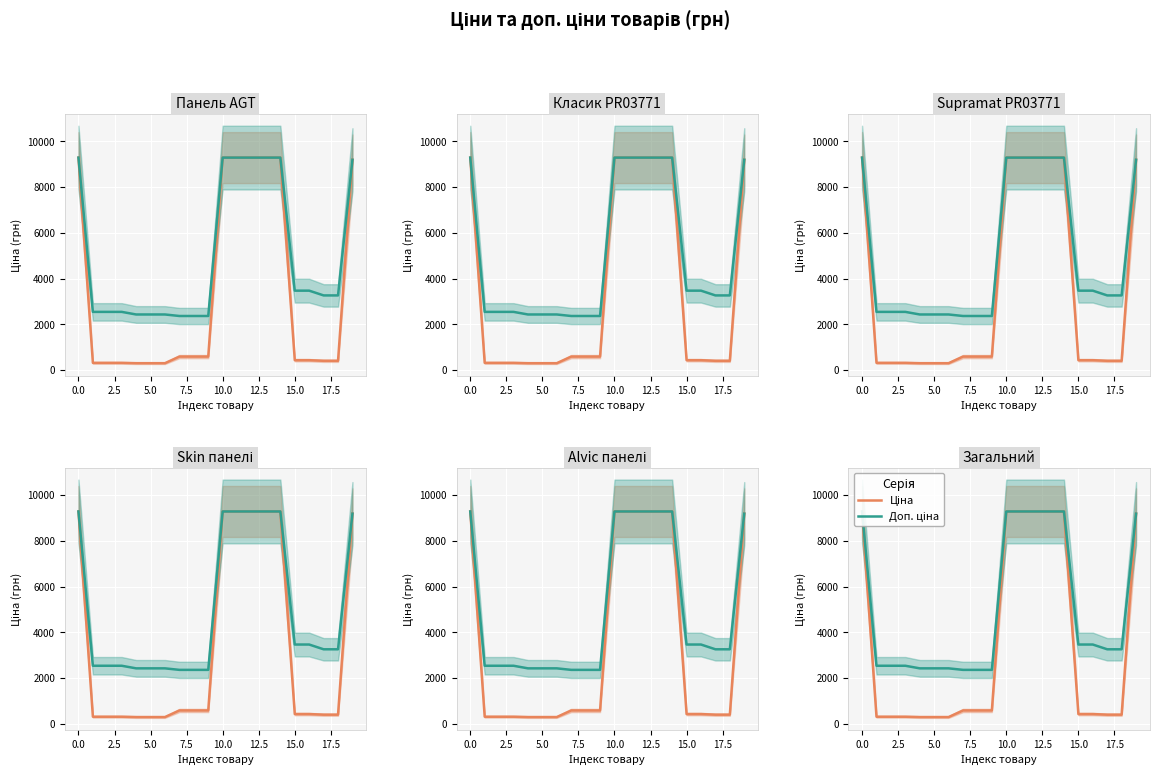

How many categories are shown in the chart?

20